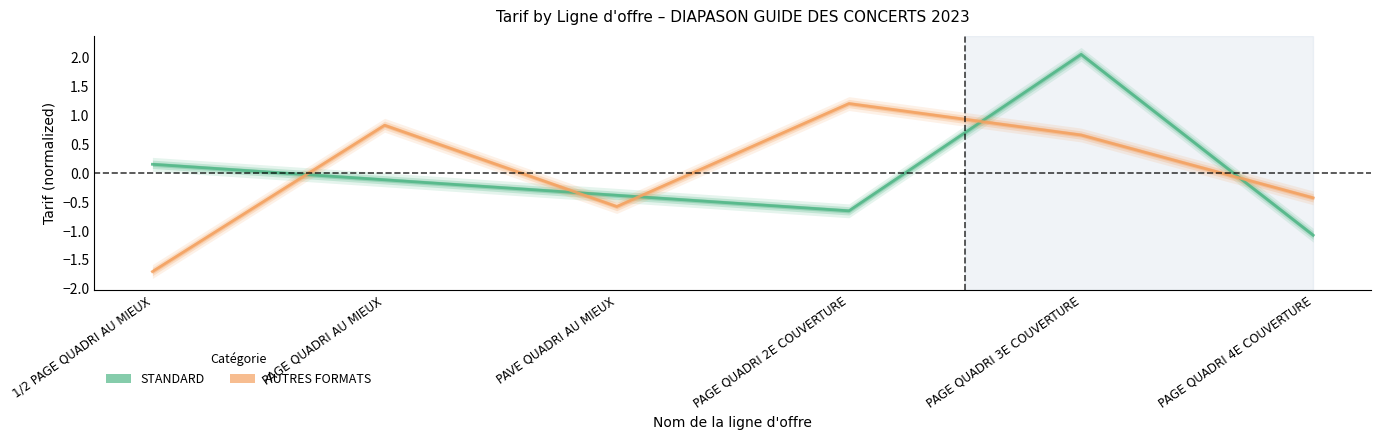

Is it true that AUTRES FORMATS equals -0.1 at PAGE QUADRI 4E COUVERTURE?

False